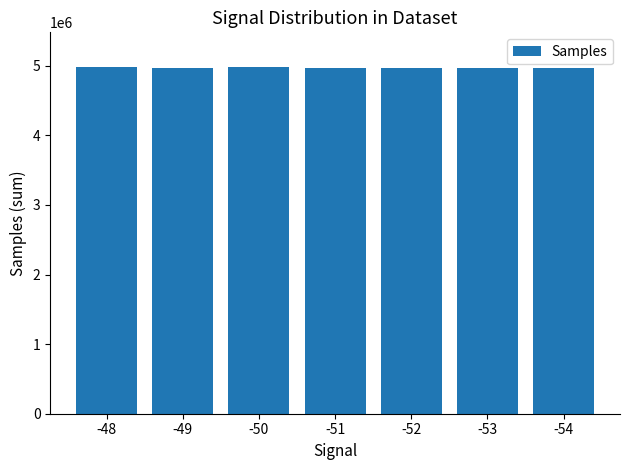

What is the maximum value shown in the chart?

4981633